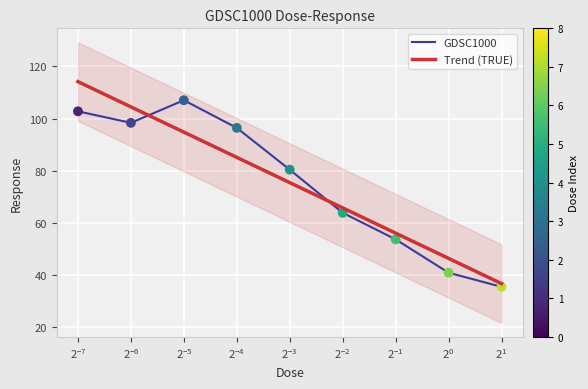

What is the lowest value of the GDSC1000 series?

35.5